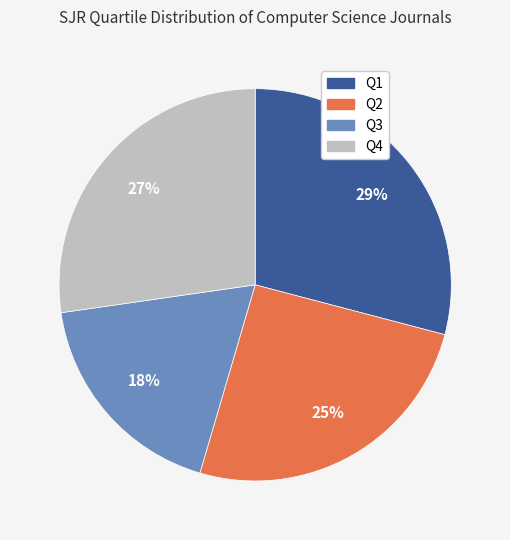

What is the largest slice in the pie chart?

Q1